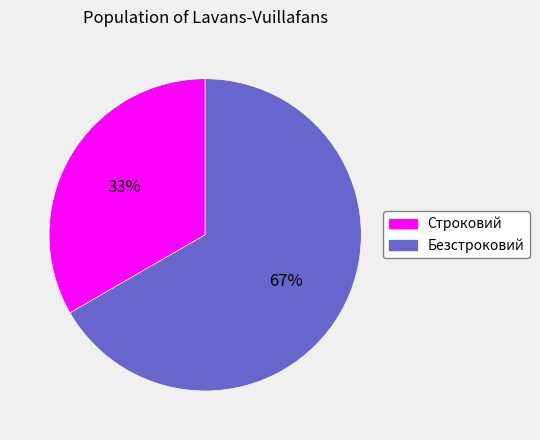

Count the number of slices in the pie.

2